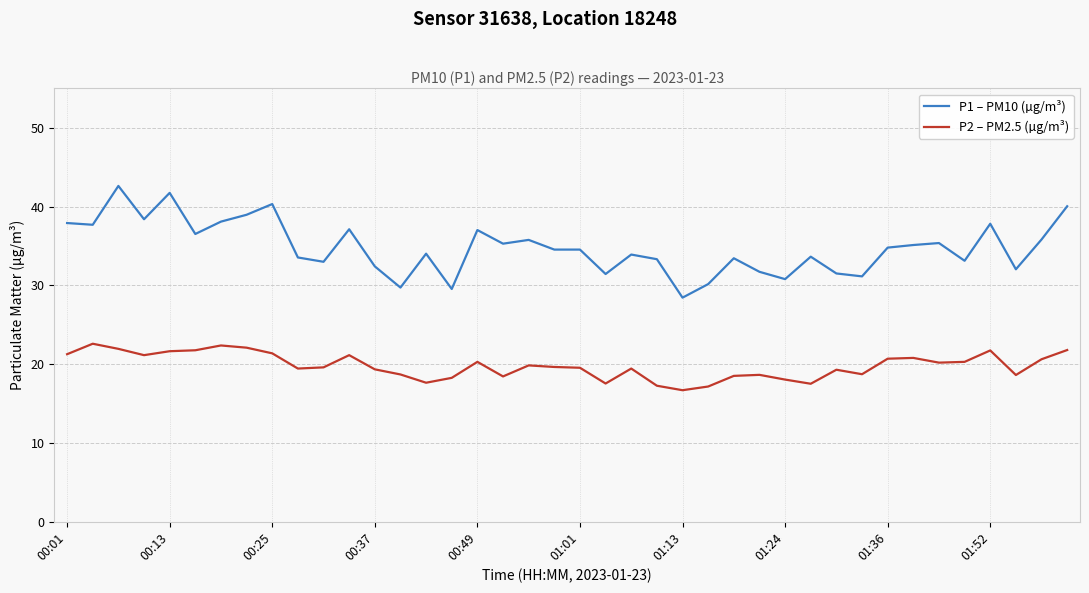

What is the difference between the maximum and minimum values in the P2 – PM2.5 (µg/m³) series?

5.9